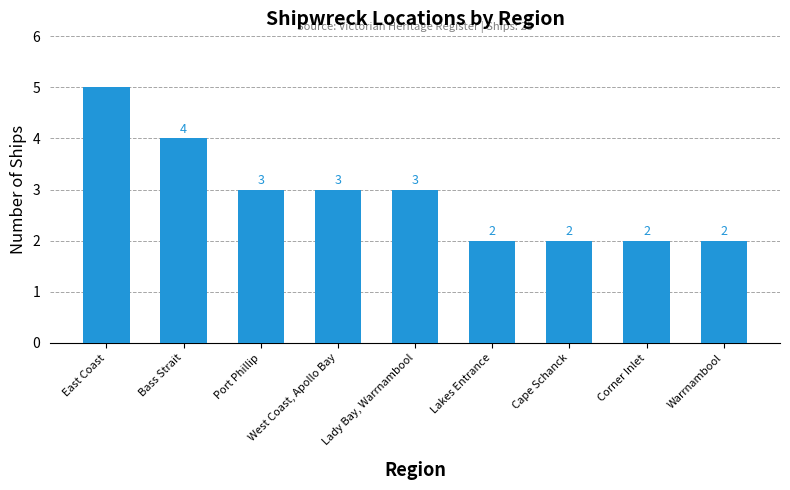

What position from the right is Bass Strait?

8